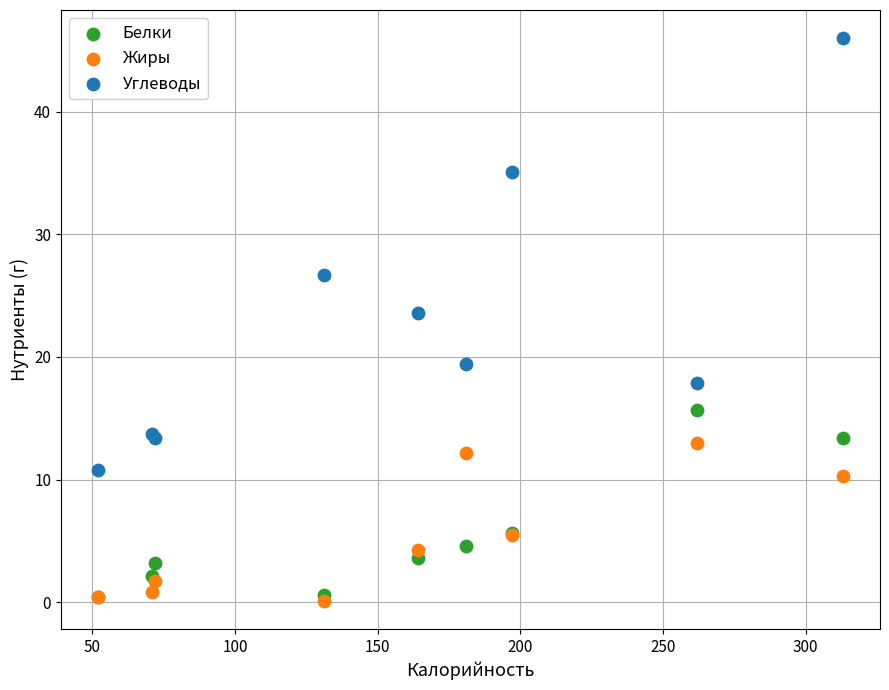

Across all series, what Y value is closest to 23?

23.6